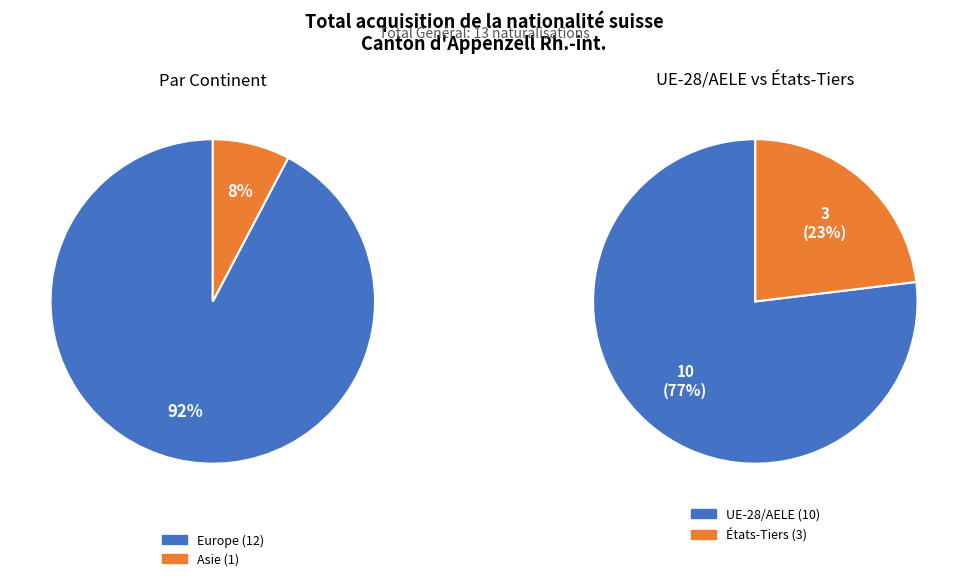

What is the largest slice in the pie chart?

Europe